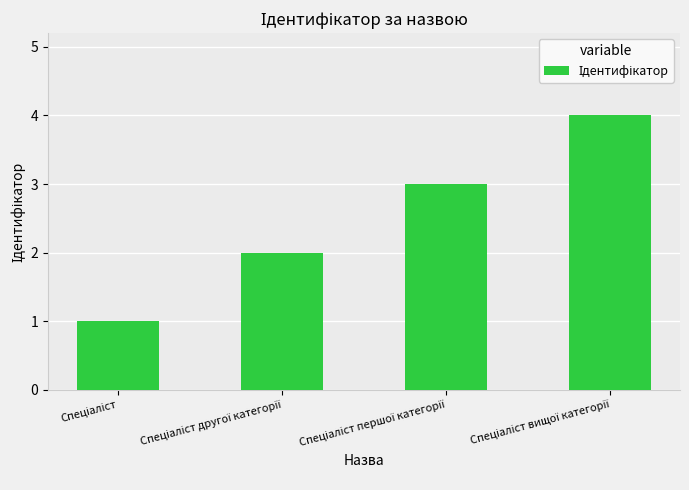

Reading left to right, extract all data points from this chart.

1	2	3	4